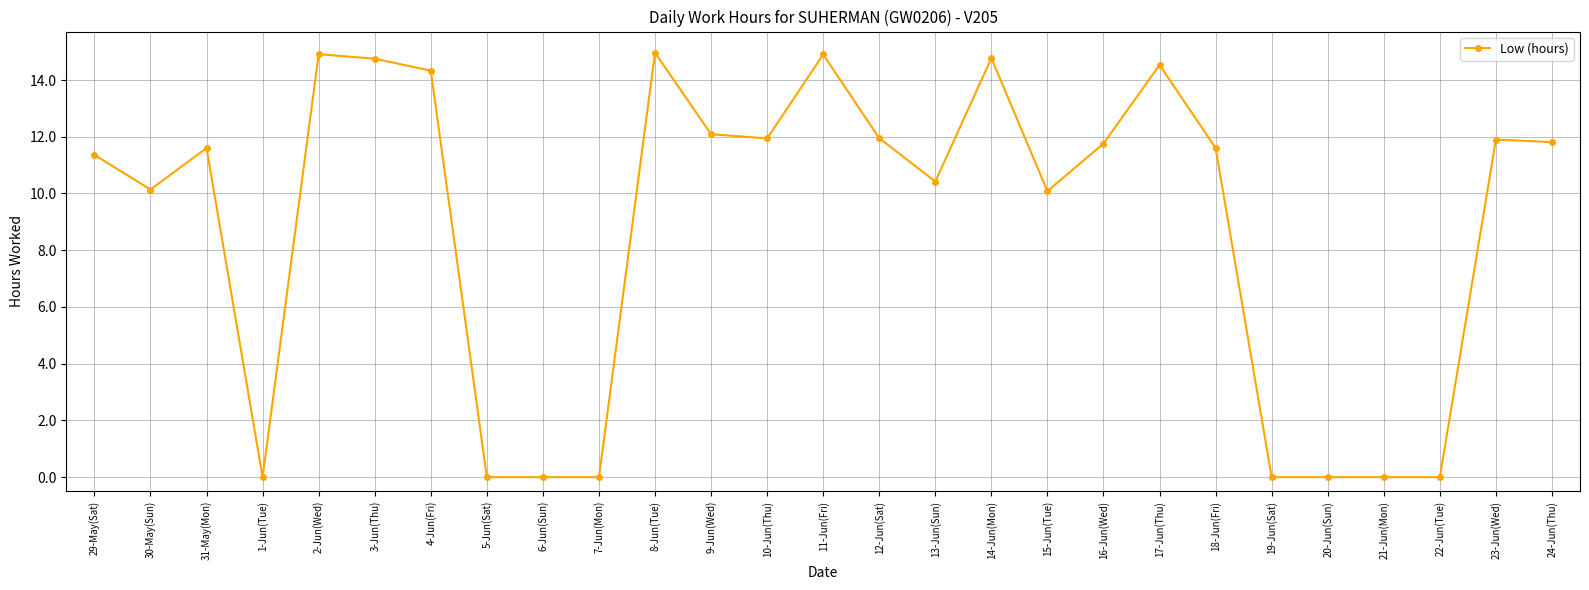

What is the label of the 27th point from the left?

24-Jun(Thu)